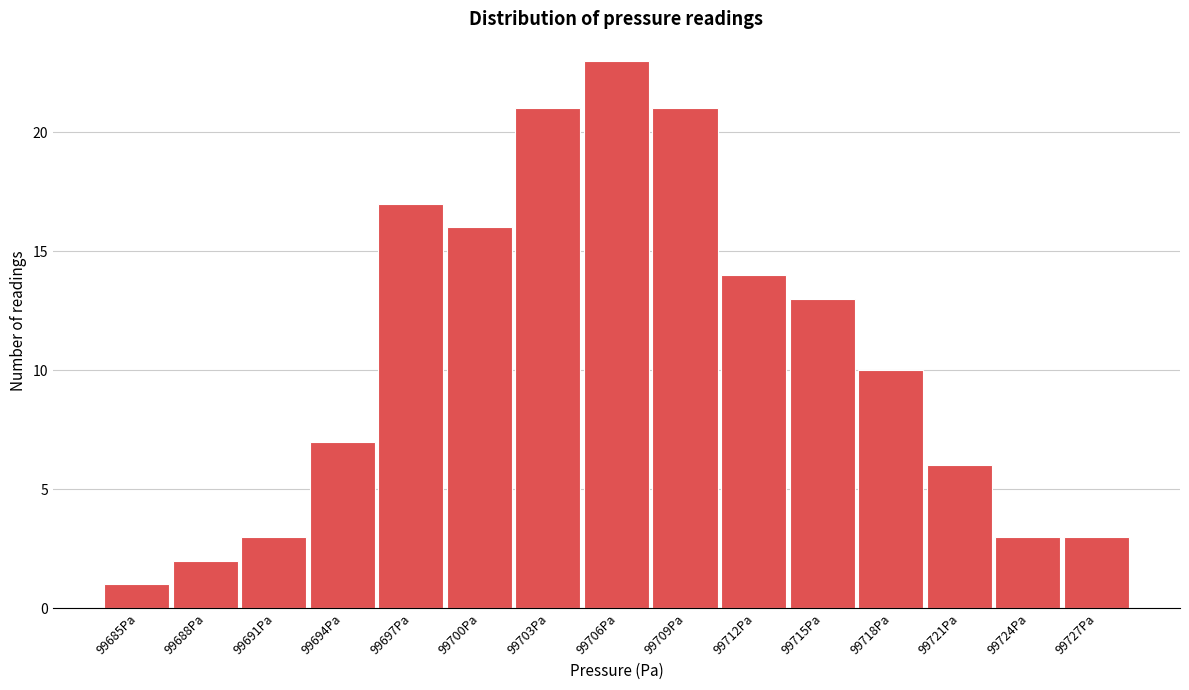

Reading left to right, what are all the values shown in this chart?

1	2	3	7	17	16	21	23	21	14	13	10	6	3	3